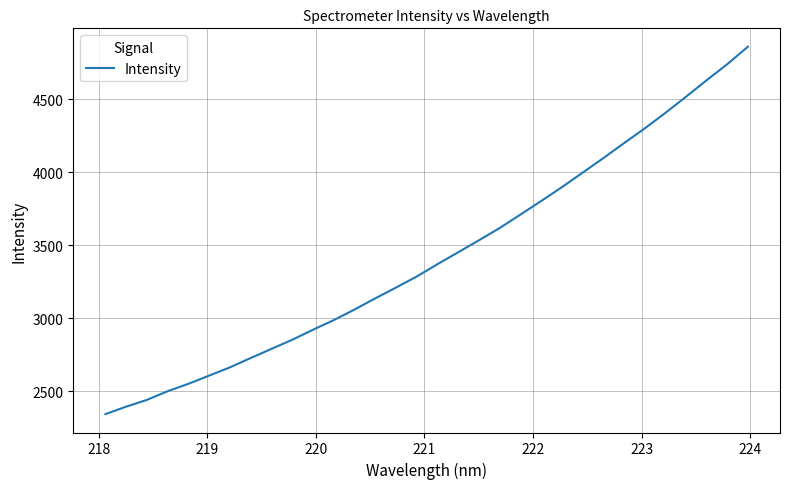

What is the minimum value shown in the chart?

2344.7